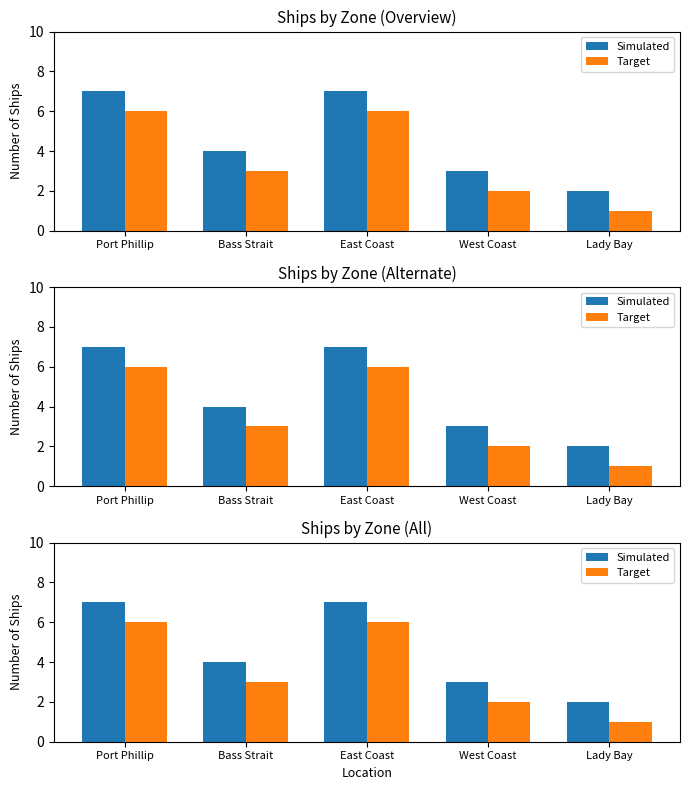

What is the difference between the highest and lowest values at Lady Bay?

1